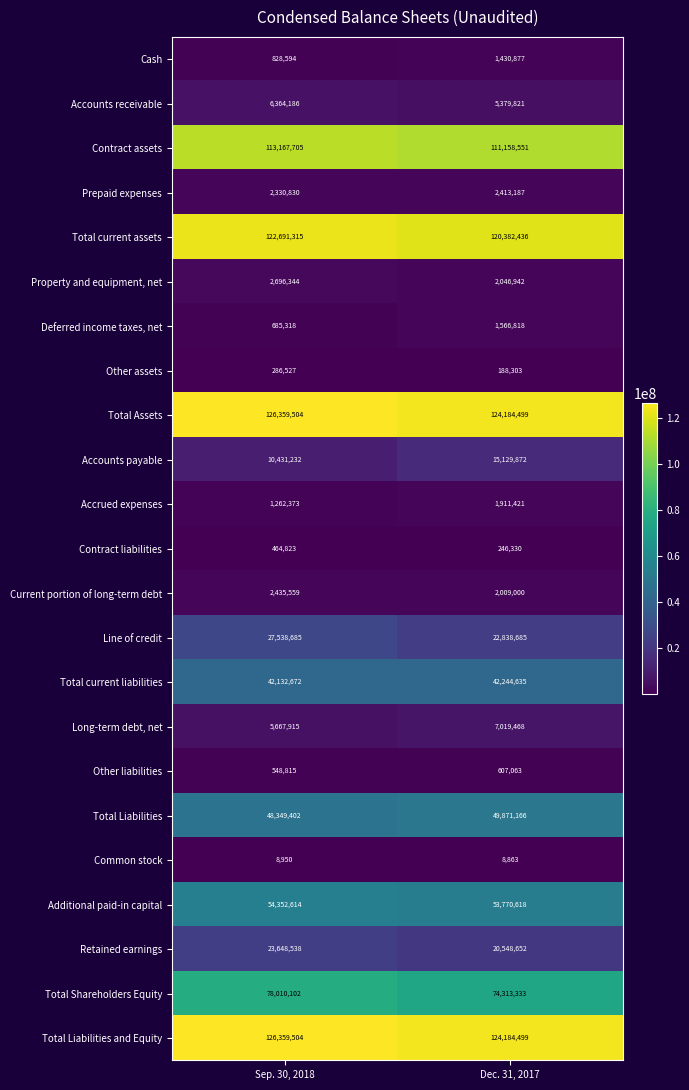

Which series changed the most between Sep. 30, 2018 and Dec. 31, 2017?

Line of credit